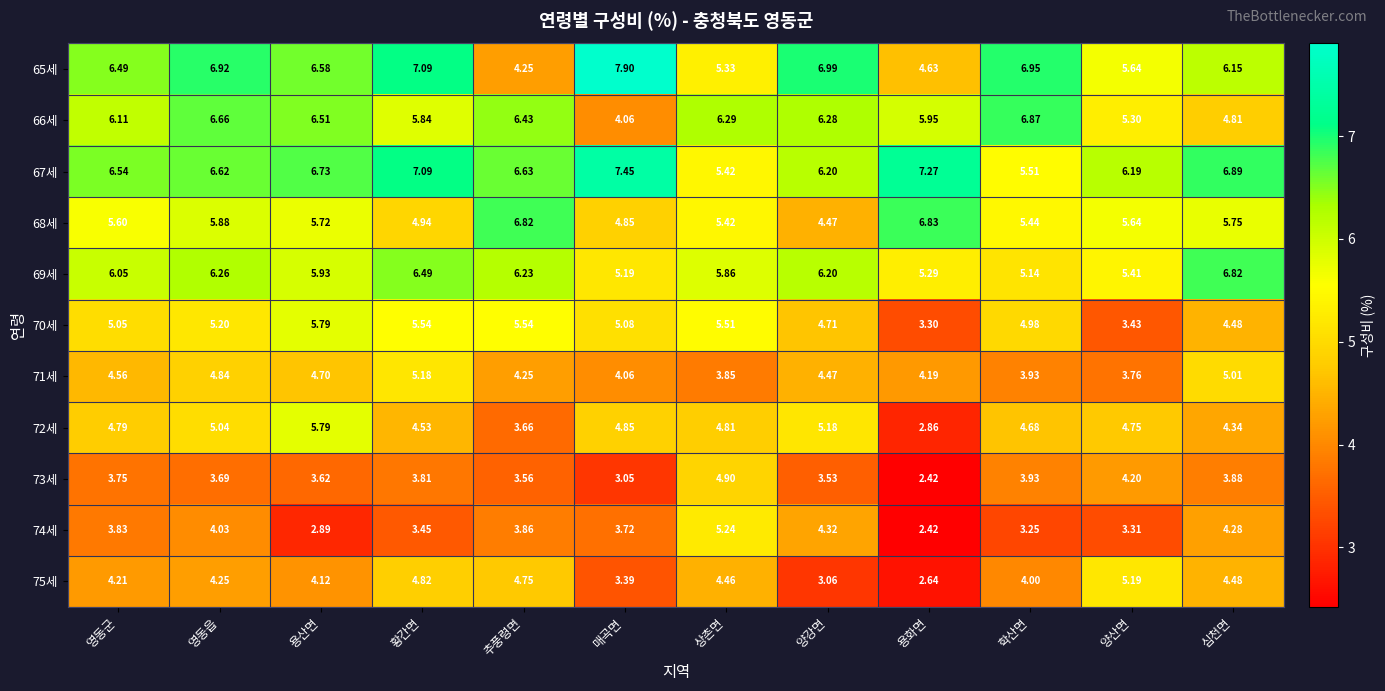

At how many categories does at least one series exceed 6?

12